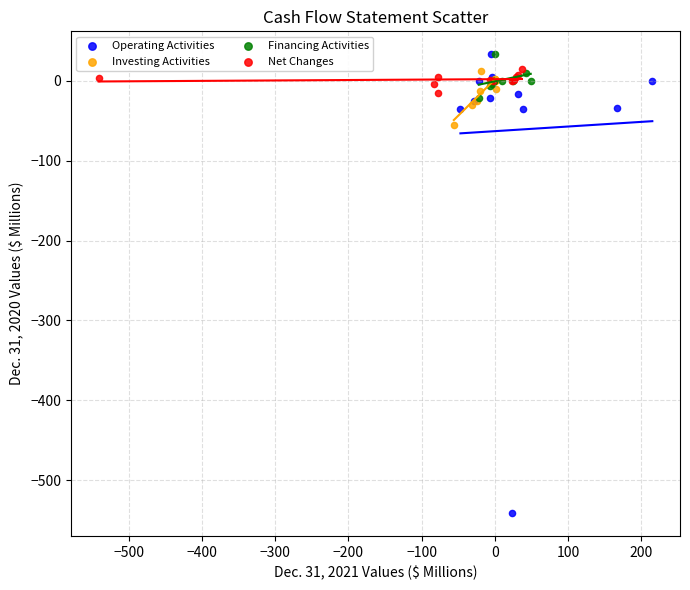

Which series reaches the minimum Y coordinate?

Operating Activities